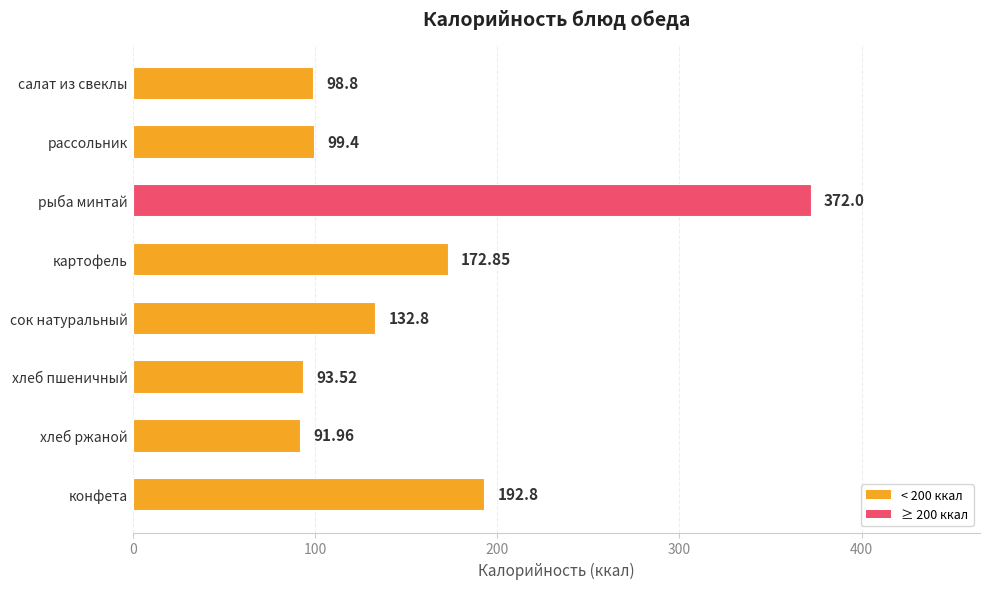

Approximately how many times larger is the value at хлеб пшеничный compared to хлеб ржаной?

1.0